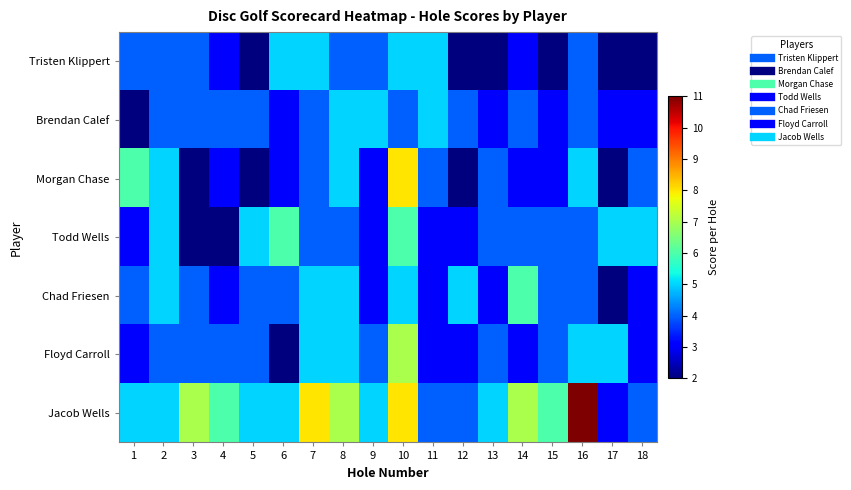

Which has a higher value, 18 or 15?

18